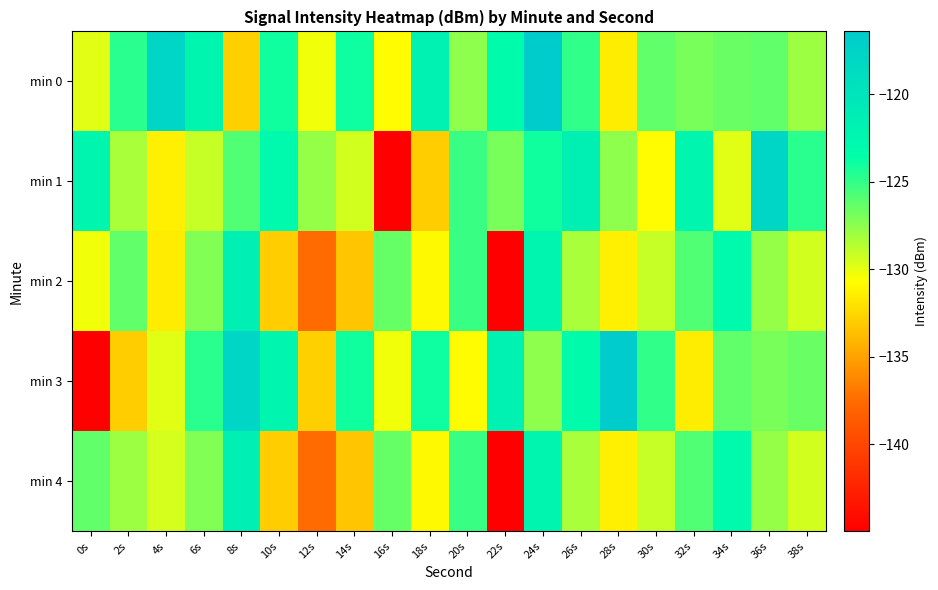

Between 4s and 30s, which series saw the biggest shift?

min 0